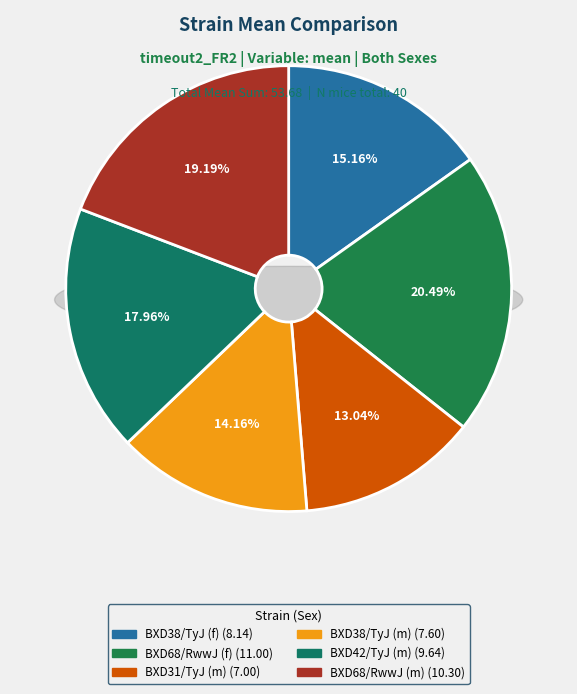

The BXD38/TyJ (f) slice represents 15% of the pie. True or false?

True